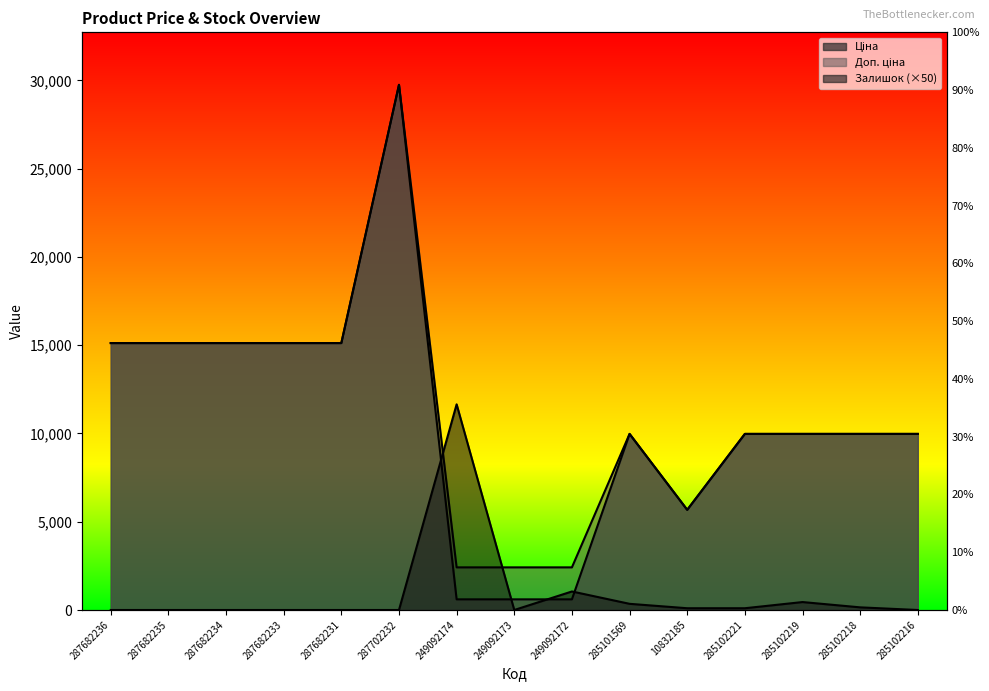

True or false: Доп. ціна and Залишок intersect in this chart.

True